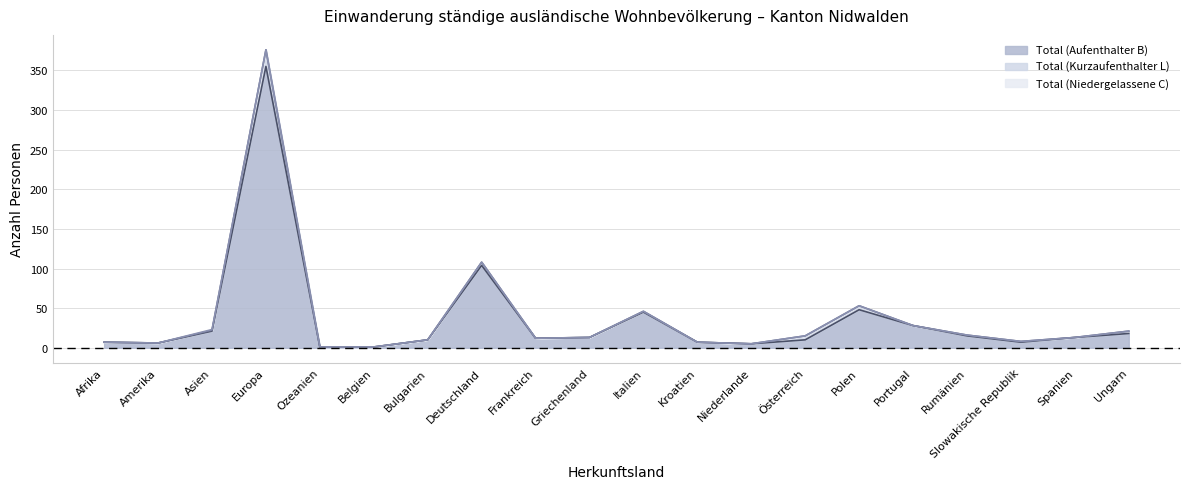

The value of Total (Kurzaufenthalter L) at Kroatien is 0. True or false?

True